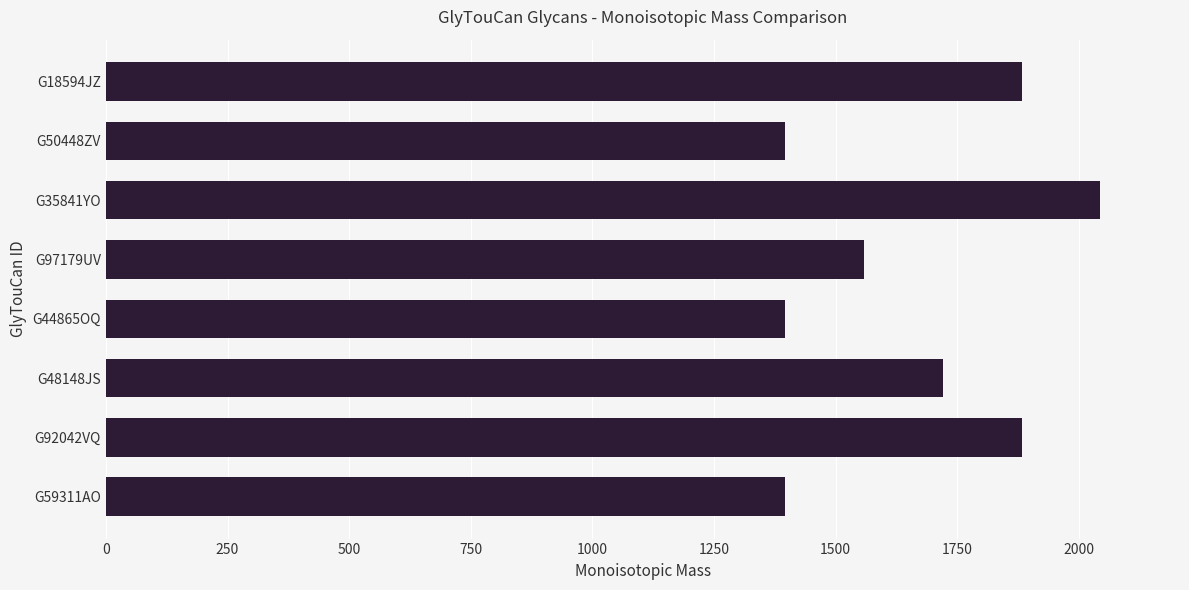

What is the change in value from G35841YO to G18594JZ?

-162.1